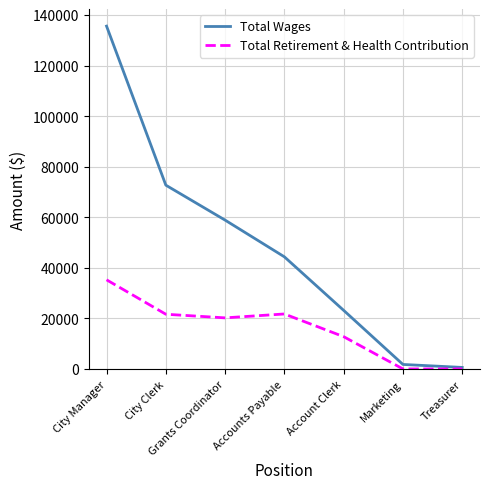

True or false: Total Retirement & Health Contribution has more than 0 points higher than both neighbors.

True